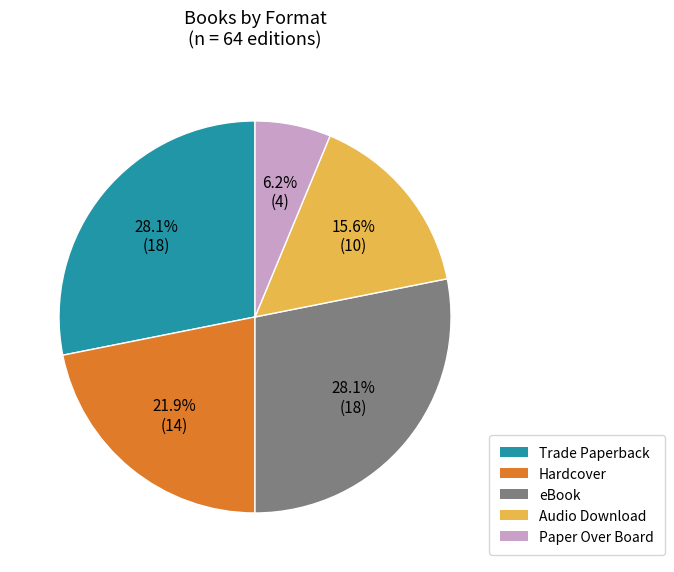

What is the smallest slice in the pie chart?

Paper Over Board